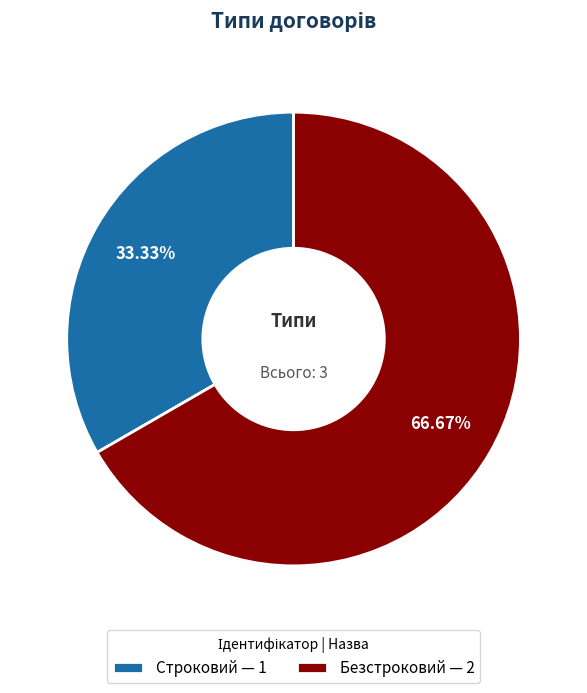

How many slices are in this pie chart?

2